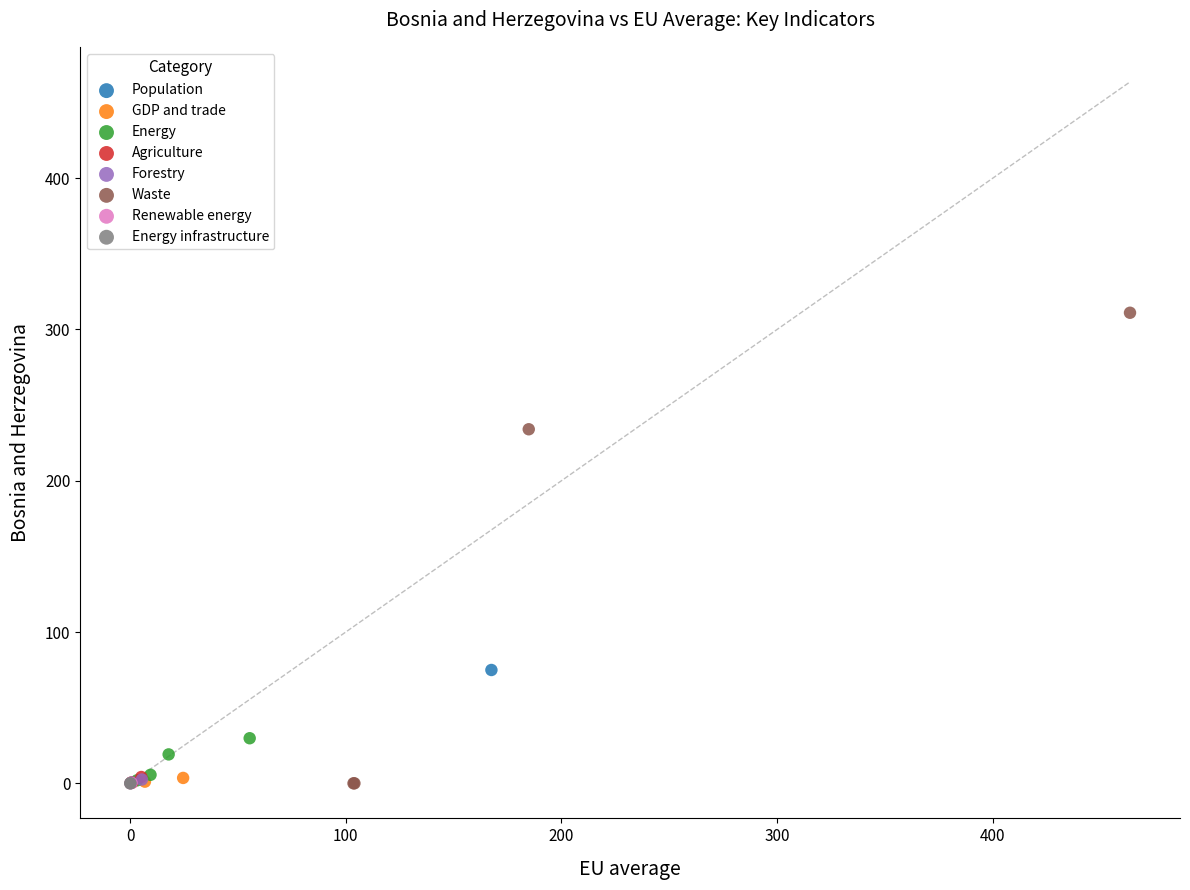

Which series contains the highest Y value?

Waste